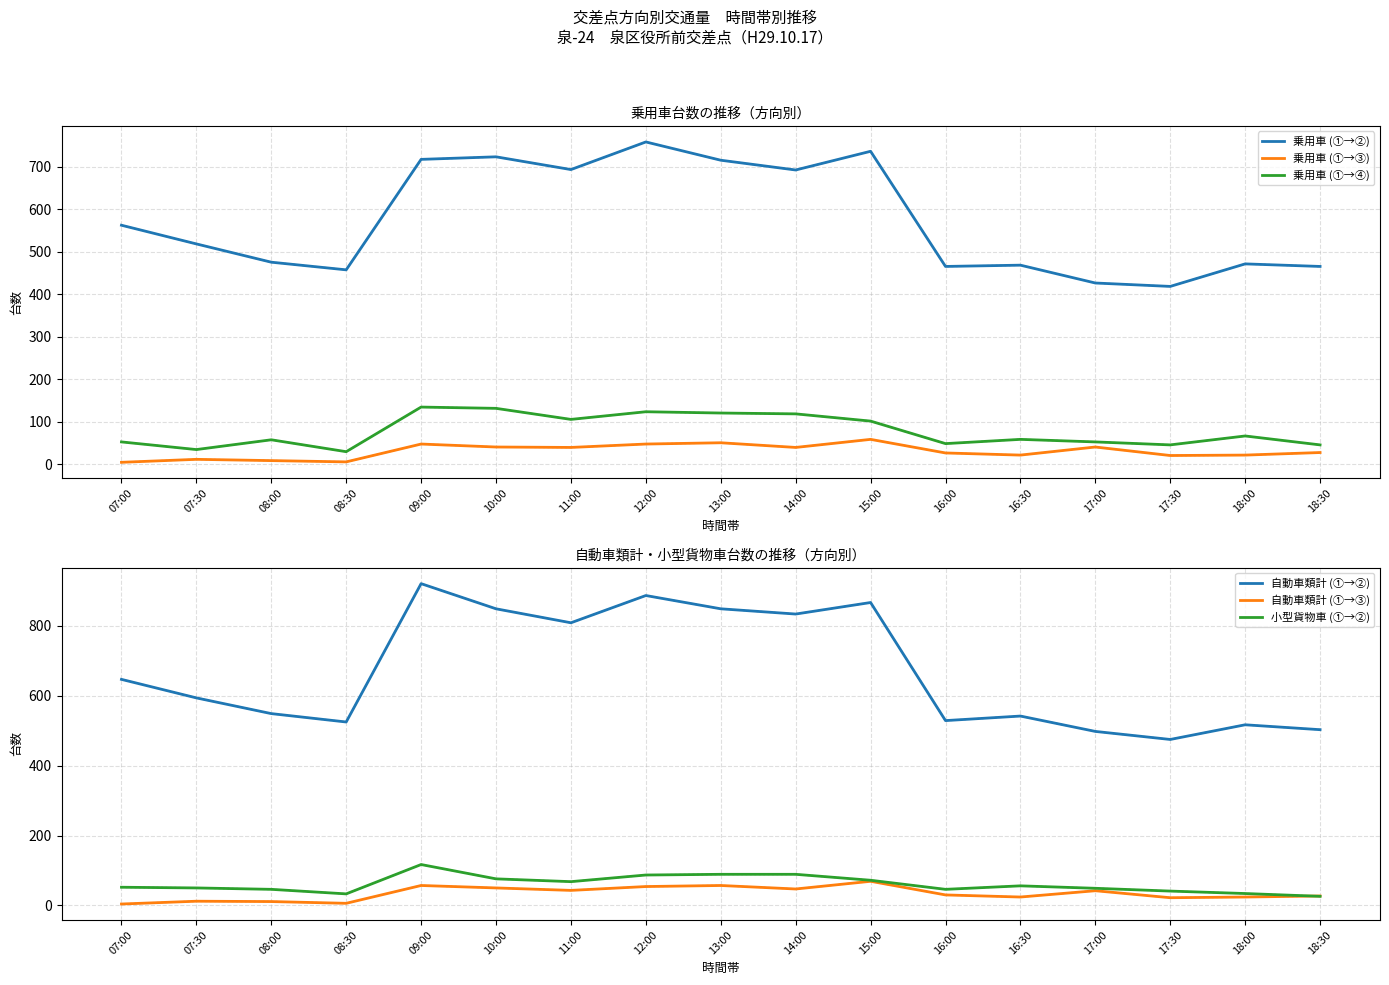

List the labels in order of 自動車類計 (①→③) value, largest first.

15:00, 09:00, 13:00, 12:00, 10:00, 14:00, 11:00, 17:00, 16:00, 18:30, 16:30, 18:00, 17:30, 07:30, 08:00, 08:30, 07:00